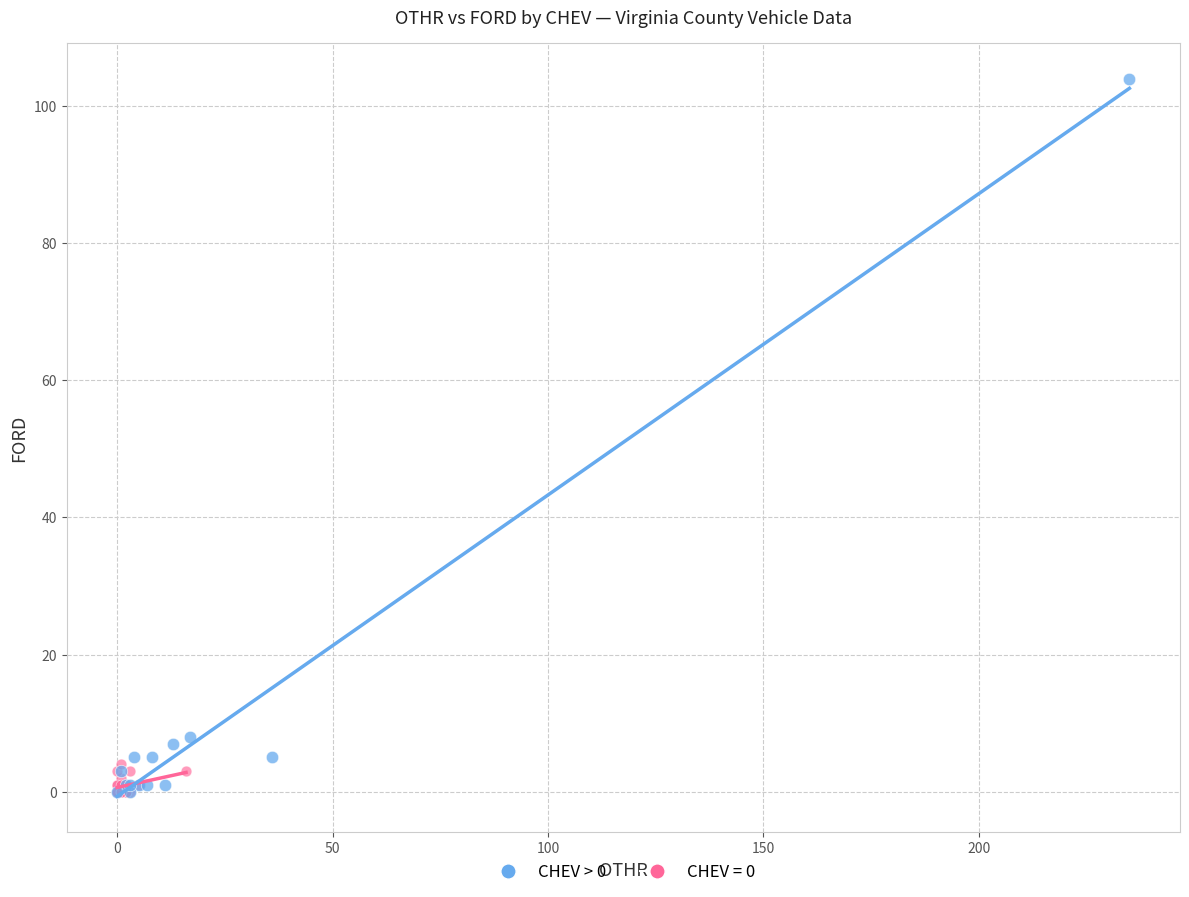

Which series has the largest Y range (max minus min)?

CHEV > 0